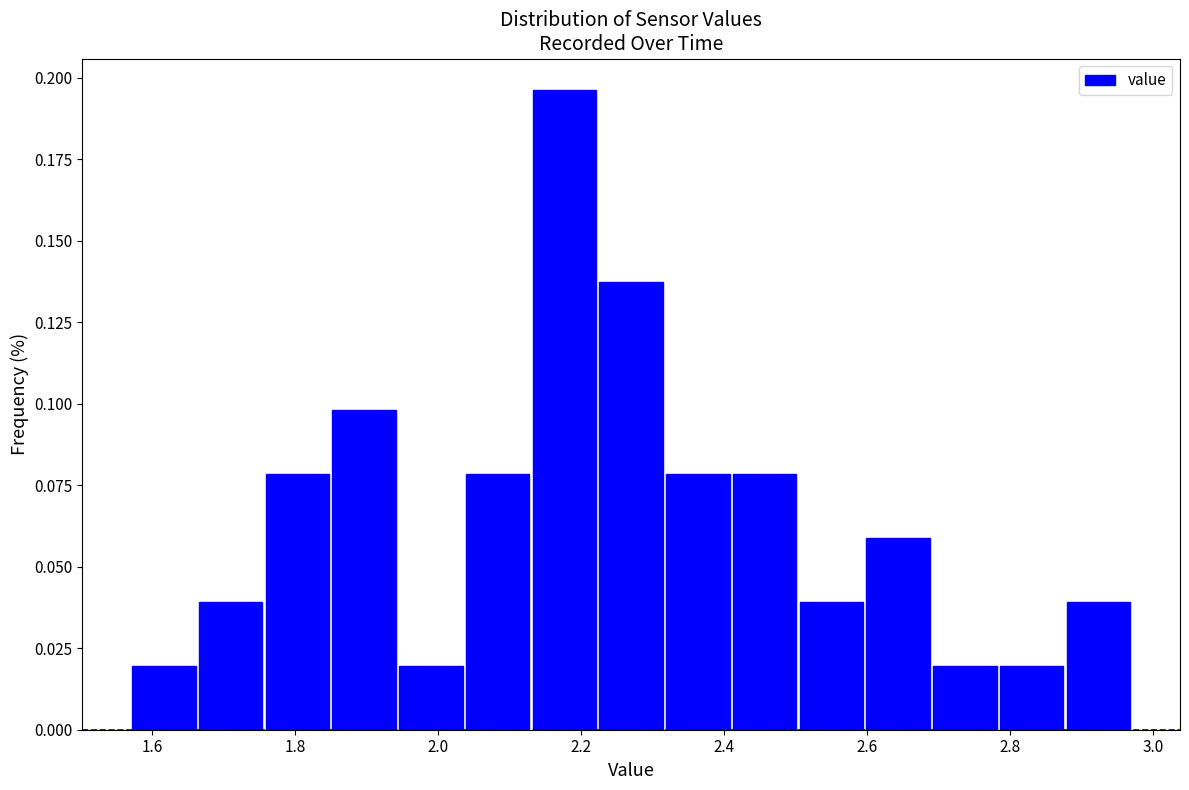

How tall is the bar that spans 2.42 to 2.50 on the x-axis? Neither the bar edges nor the heights are printed on the chart, so give them approximately, as read against the axes.

0.080